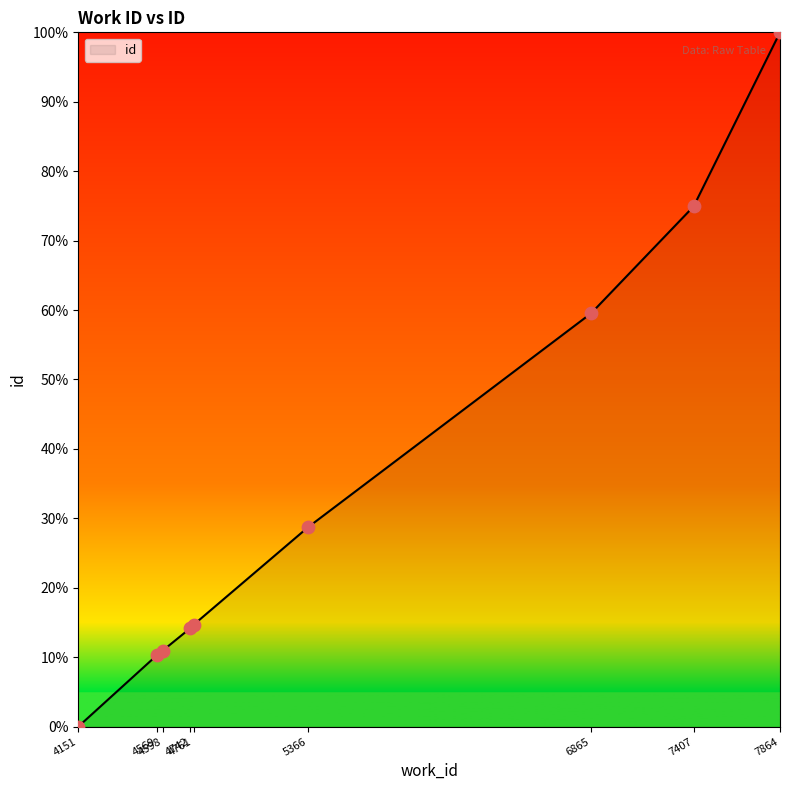

Between 7864 and 4598, which is larger?

7864